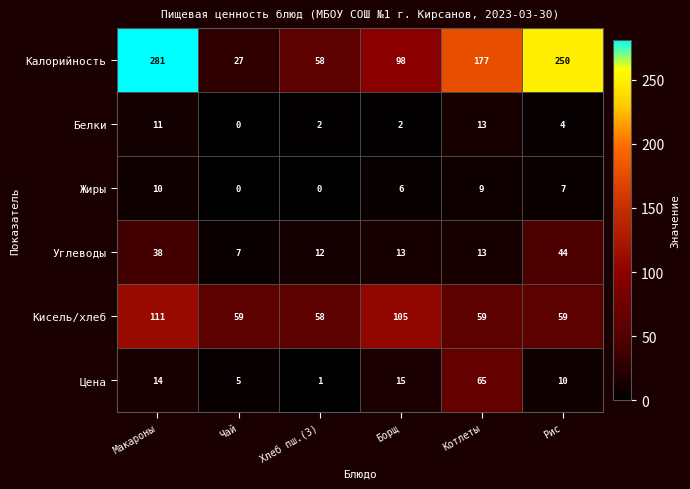

What is the sum of the Калорийность values at Котлеты and Хлеб пш.(З)?

235